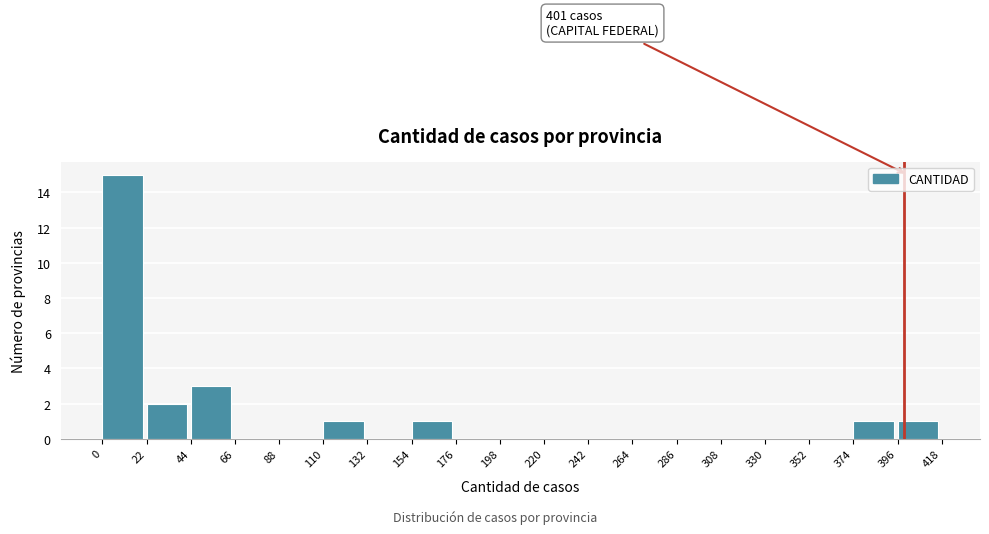

Over which range of the x-axis is the bar tallest?

0 to 22